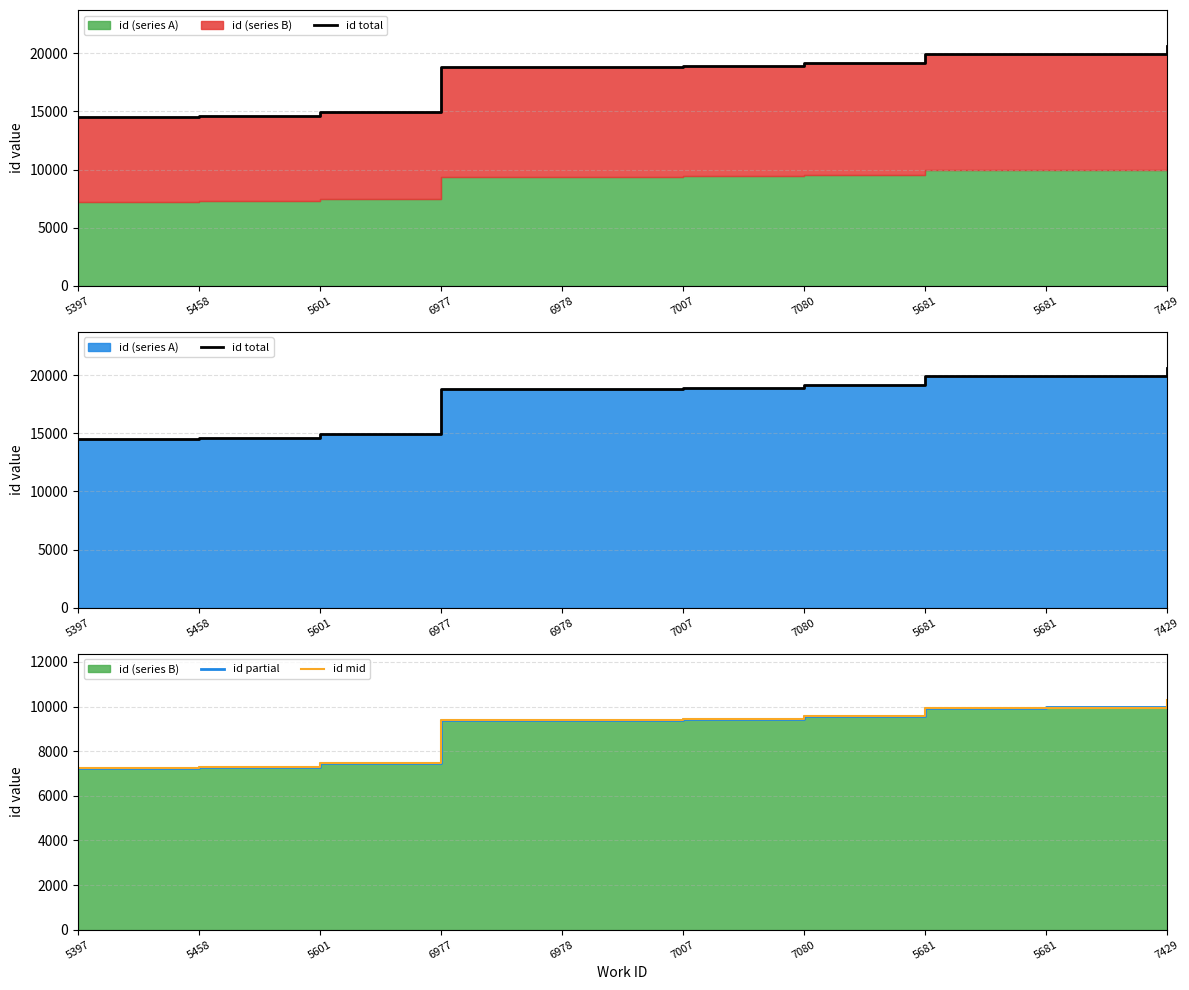

True or false: id total has a value of 18896 at 7007.

True